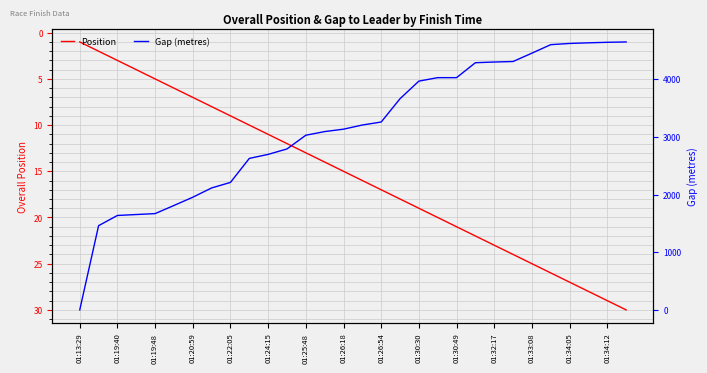

What is the value of the Position point at the 17th from the left?

17